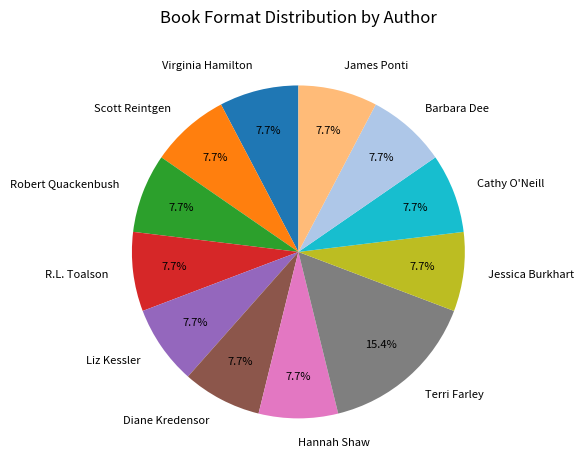

Which category has the biggest portion of the pie?

Terri Farley